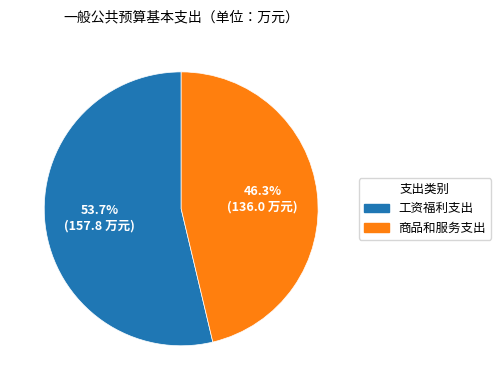

Do 商品和服务支出 and 工资福利支出 together represent more than half of the pie?

Yes